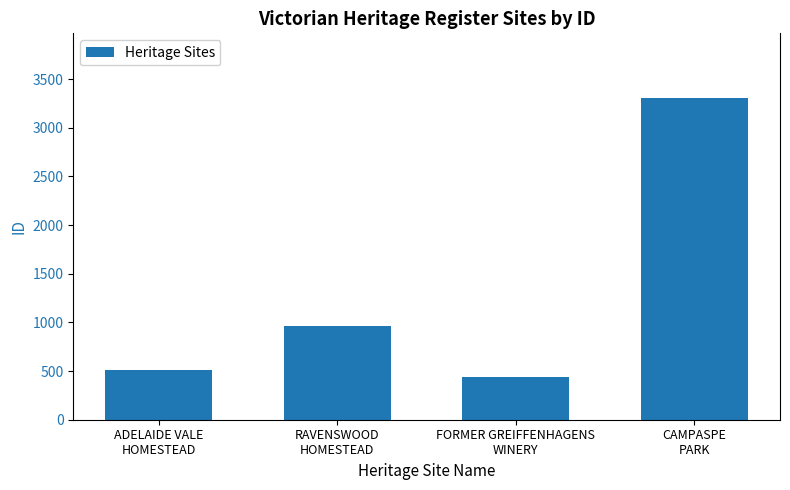

Rank the categories by value from highest to lowest.

CAMPASPE
PARK, RAVENSWOOD
HOMESTEAD, ADELAIDE VALE
HOMESTEAD, FORMER GREIFFENHAGENS
WINERY